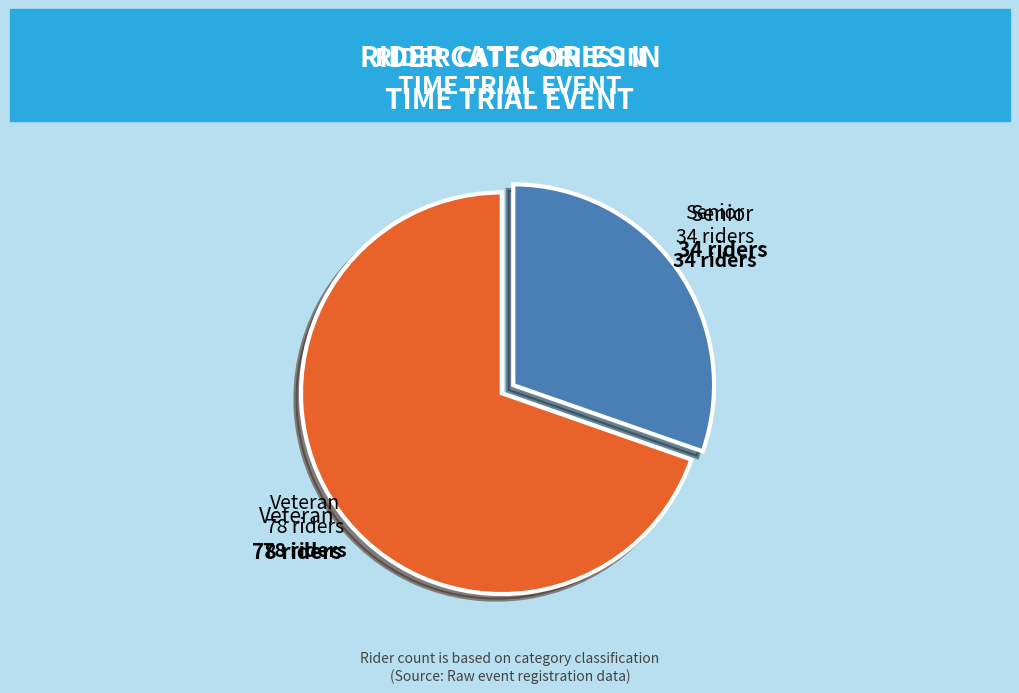

Is the sum of Veteran and Senior greater than half?

Yes